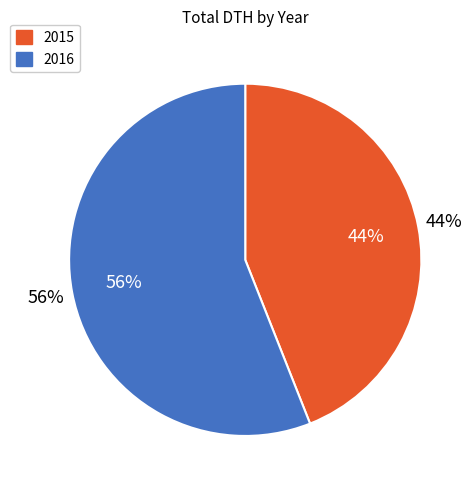

Is 2015 the majority of the pie?

No